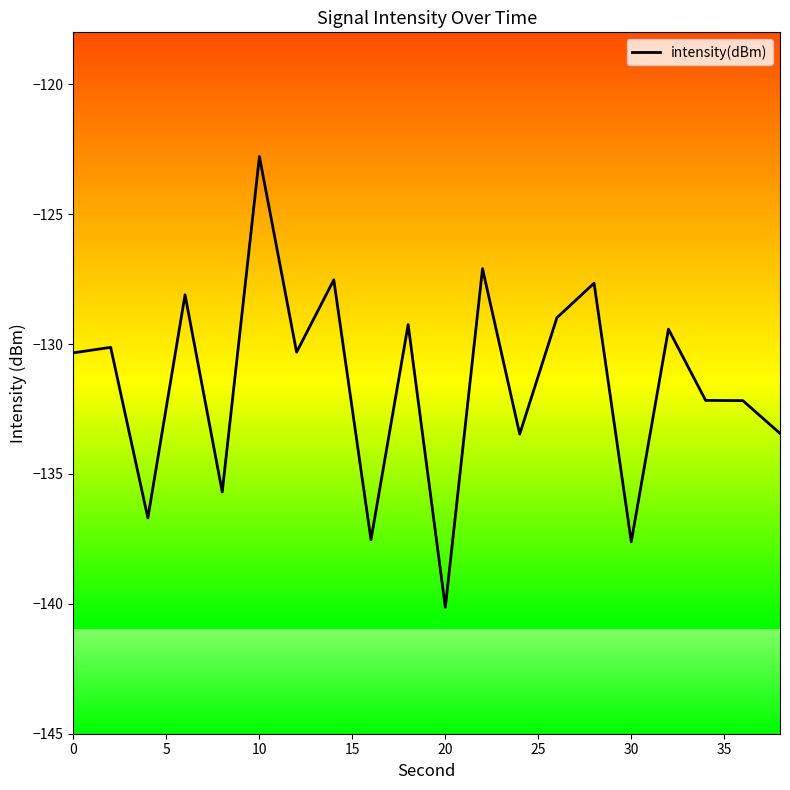

What is the minimum value shown in the chart?

-140.1